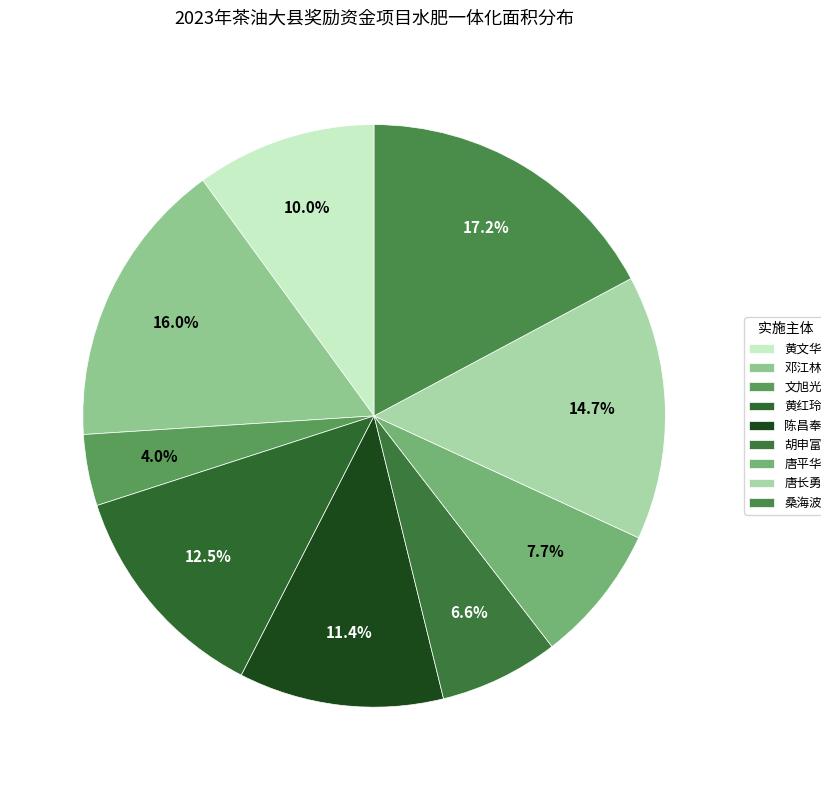

How many segments does this pie chart have?

9